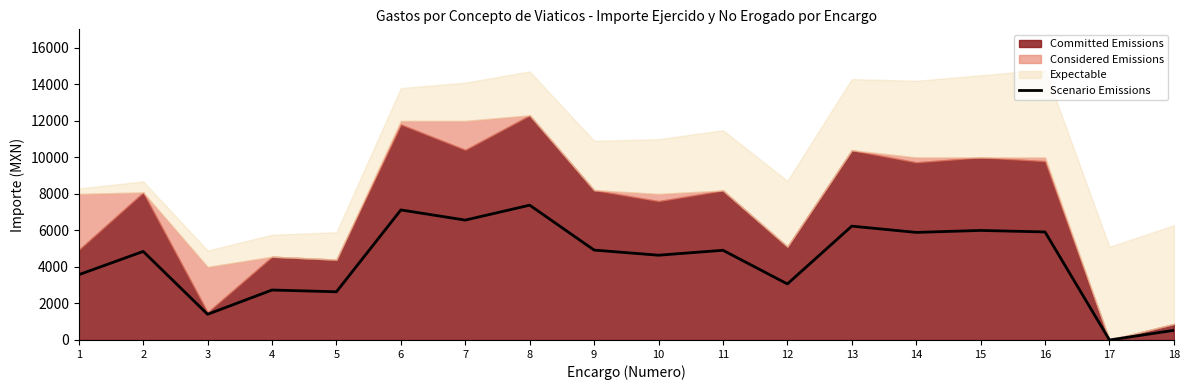

The value of Scenario Emissions at 17 is 3565.7. True or false?

False